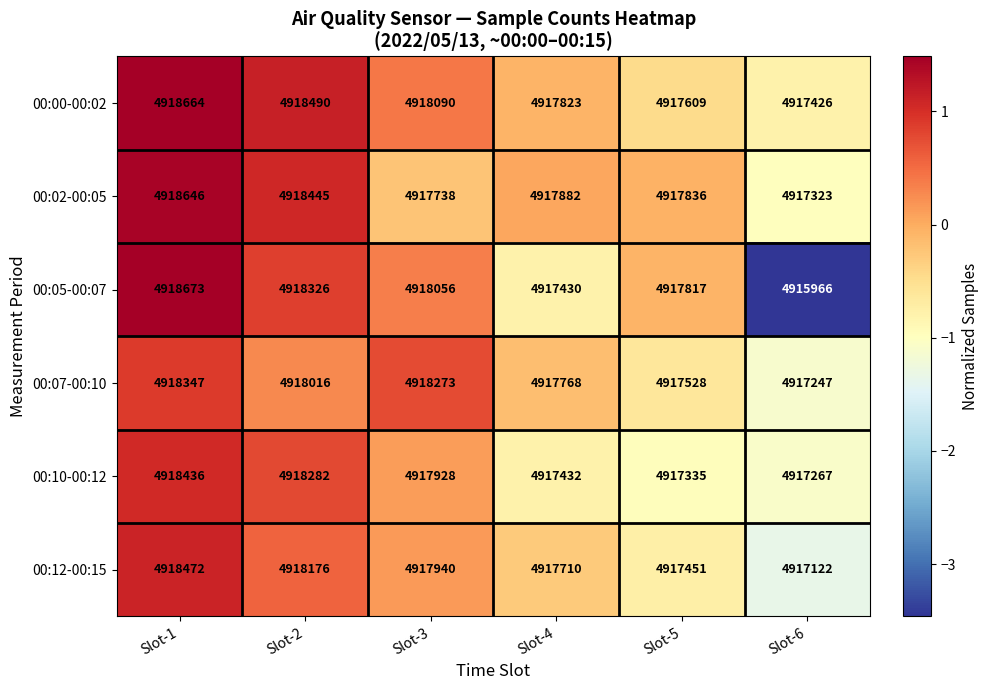

Where is 00:10-00:12 nearest to the value 4917851?

Slot-3